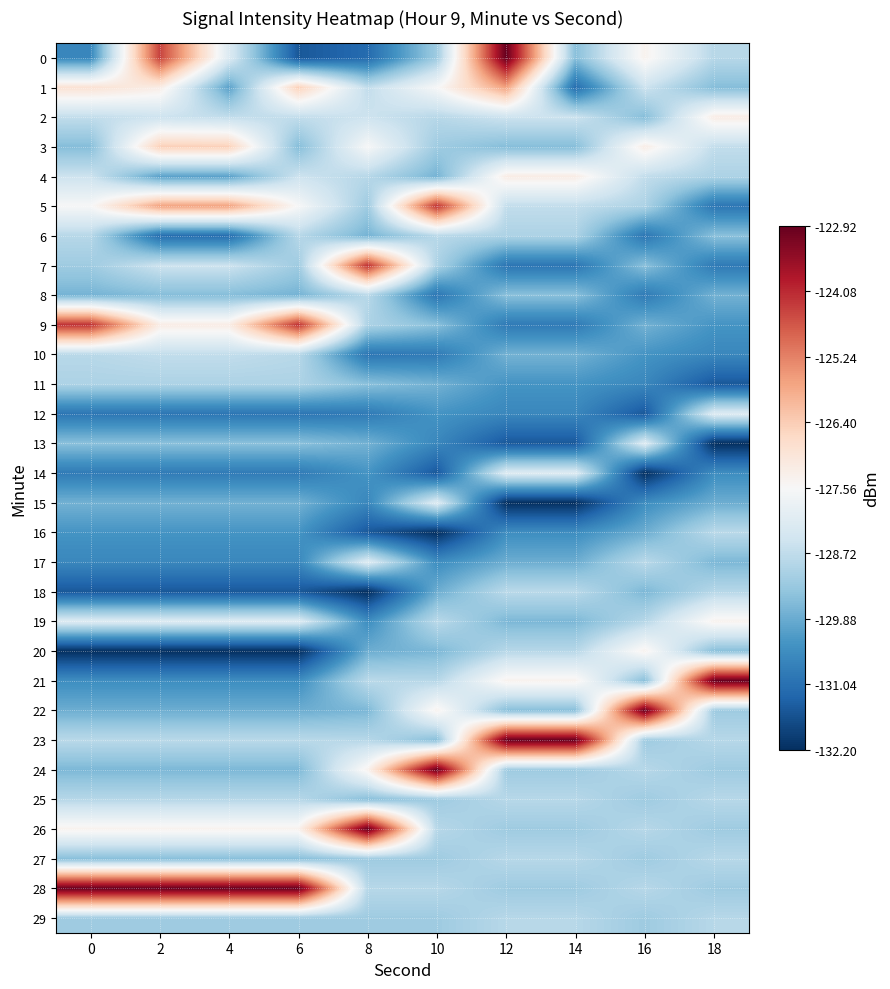

What is the total value across all series at 6?

-3872.7